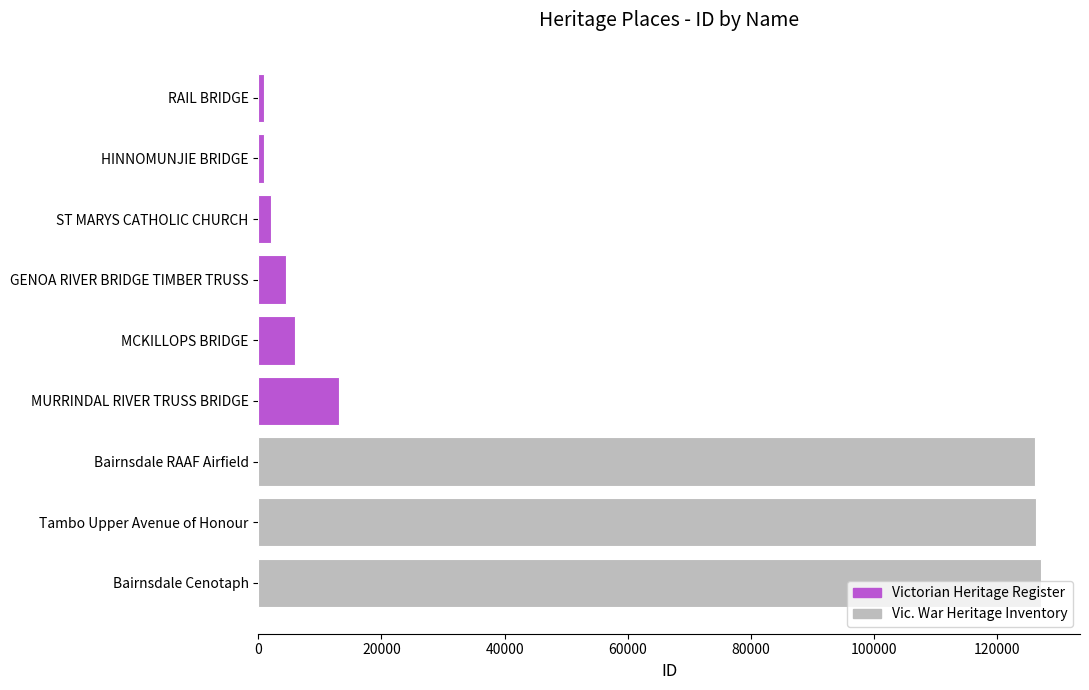

What value does the data have at MCKILLOPS BRIDGE?

5986